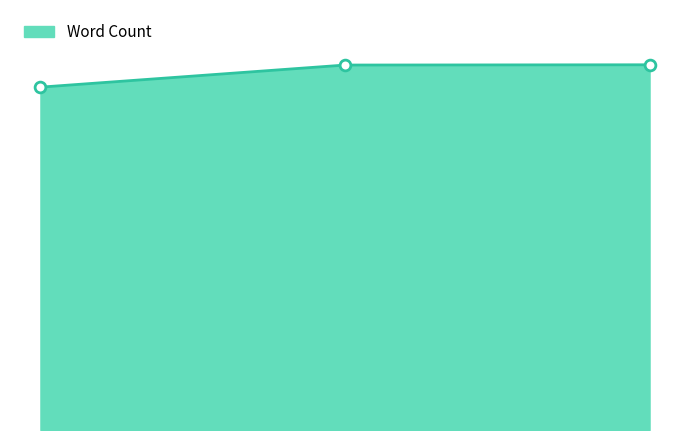

Which series reaches the maximum Y coordinate?

Word Count line